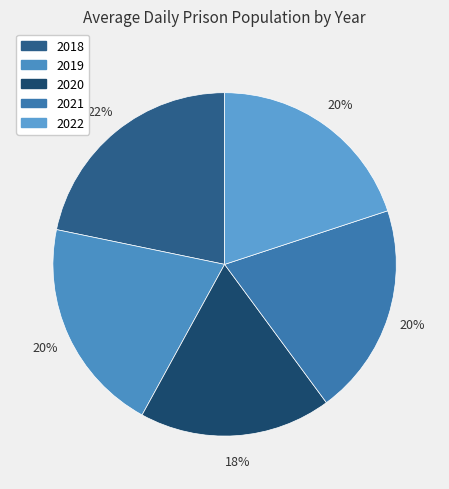

How many slices are in this pie chart?

5